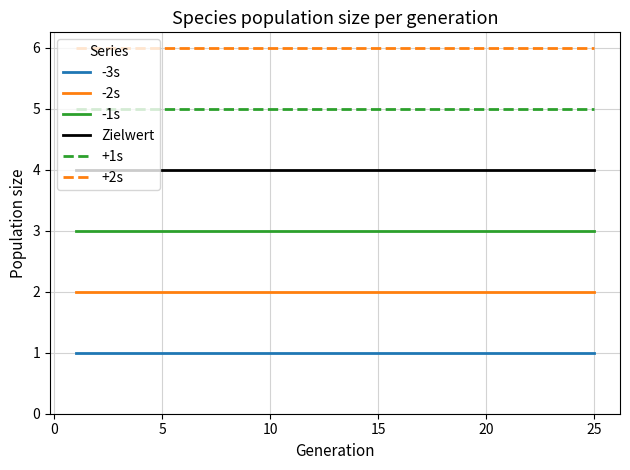

True or false: -1s and -3s intersect in this chart.

False